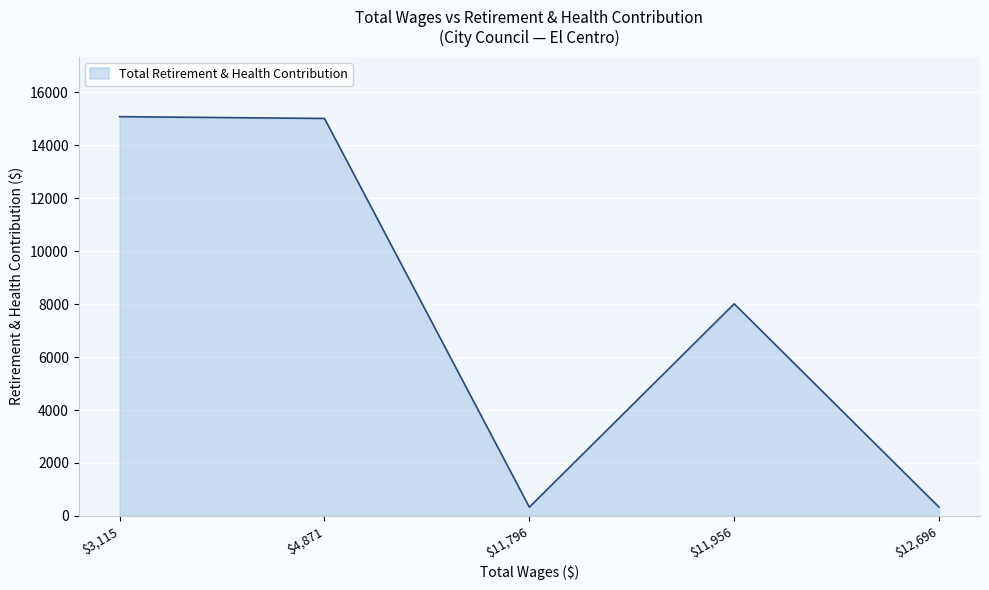

Where is the first local minimum?

$11,796